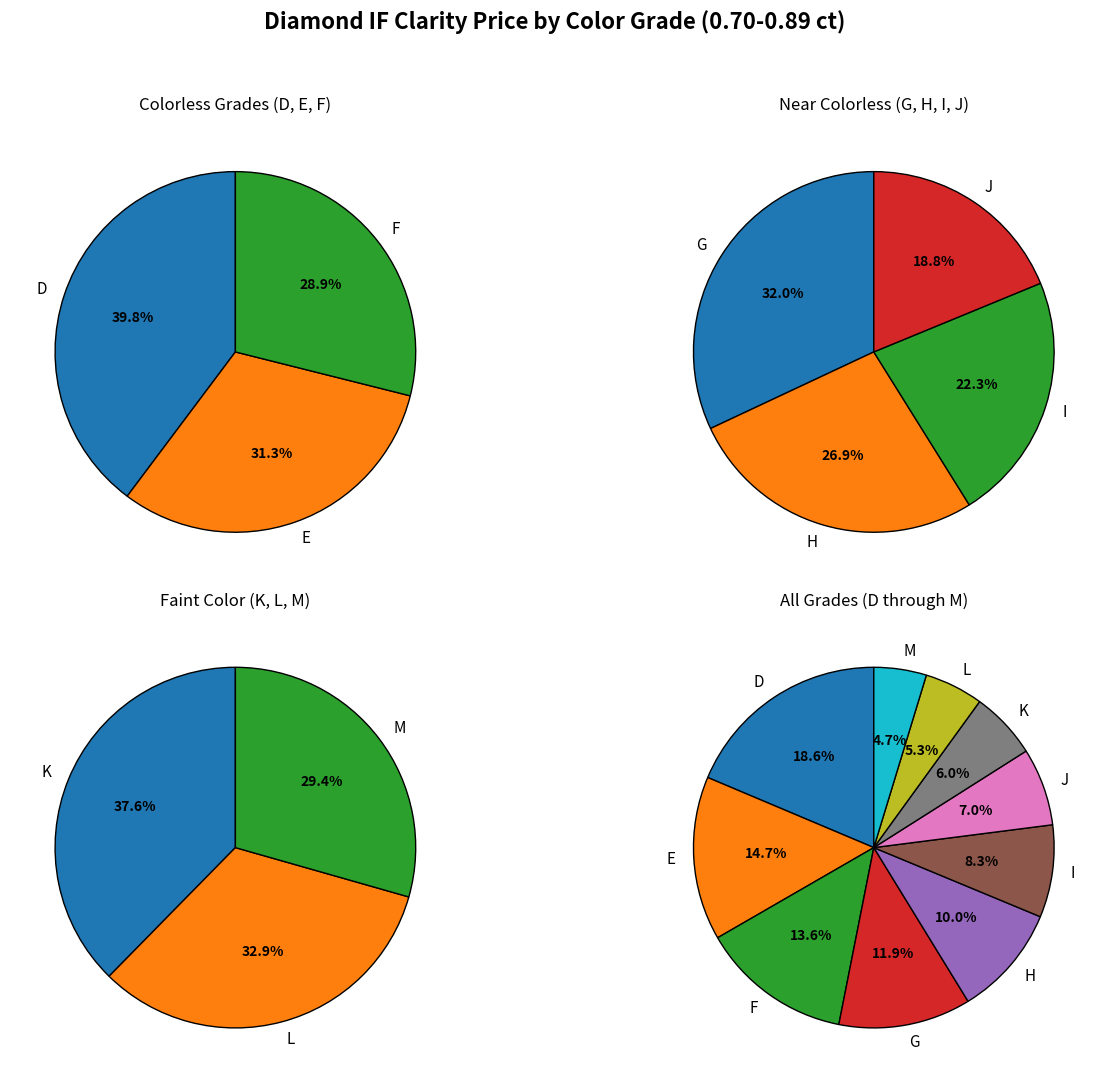

What is the change in value from E to K?

-46